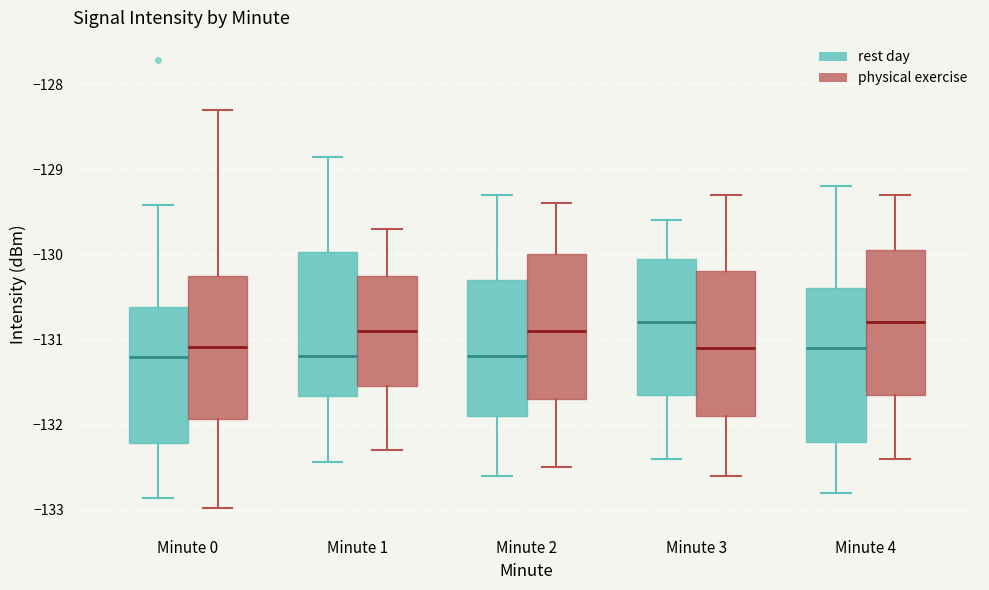

Reading left to right, read every box against the y-axis: the position of its median line, the range the box covers, and the ends of its whiskers. The values are not printed on the chart, so give them approximately, as read against the axis.

Minute 0 (rest day): median -131.2, box -132.2 to -130.6, whiskers -132.9 to -129.4
Minute 0 (physical exercise): median -131.1, box -131.9 to -130.3, whiskers -133.0 to -128.3
Minute 1 (rest day): median -131.2, box -131.7 to -130.0, whiskers -132.4 to -128.9
Minute 1 (physical exercise): median -130.9, box -131.5 to -130.2, whiskers -132.3 to -129.7
Minute 2 (rest day): median -131.2, box -131.9 to -130.3, whiskers -132.6 to -129.3
Minute 2 (physical exercise): median -130.9, box -131.7 to -130.0, whiskers -132.5 to -129.4
Minute 3 (rest day): median -130.8, box -131.6 to -130.0, whiskers -132.4 to -129.6
Minute 3 (physical exercise): median -131.1, box -131.9 to -130.2, whiskers -132.6 to -129.3
Minute 4 (rest day): median -131.1, box -132.2 to -130.4, whiskers -132.8 to -129.2
Minute 4 (physical exercise): median -130.8, box -131.6 to -129.9, whiskers -132.4 to -129.3